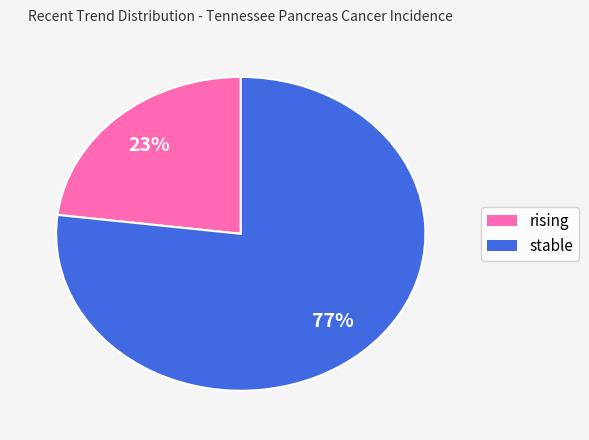

Which has a higher value, stable or rising?

stable